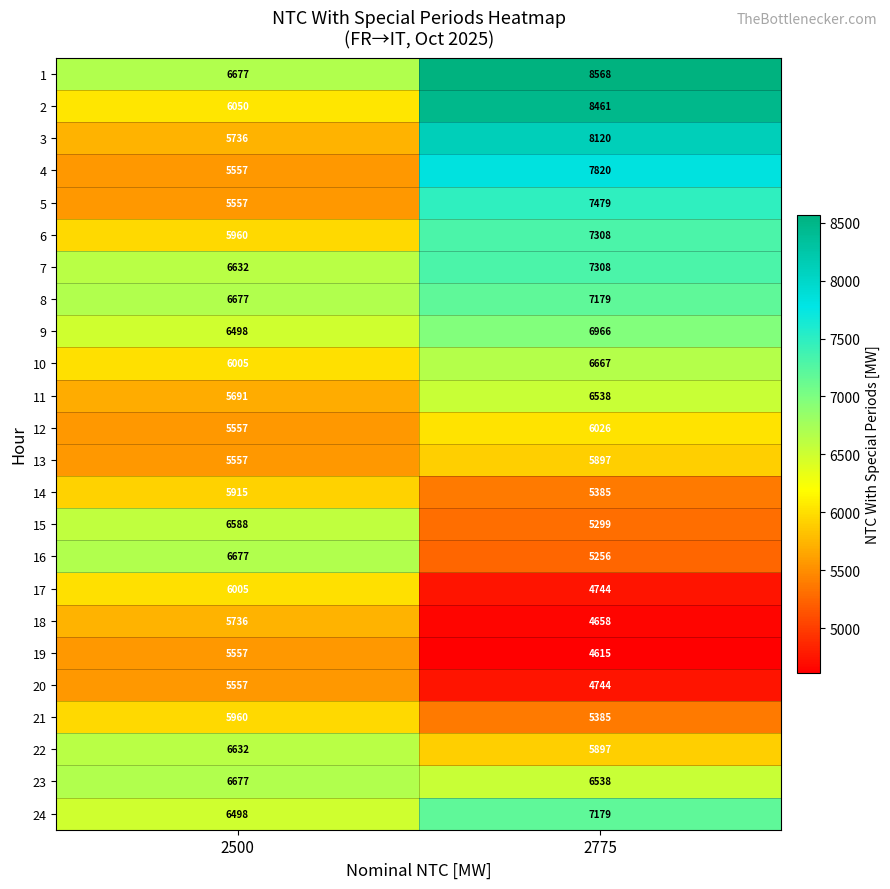

What is the spread (max minus min) of values at 2775?

3953